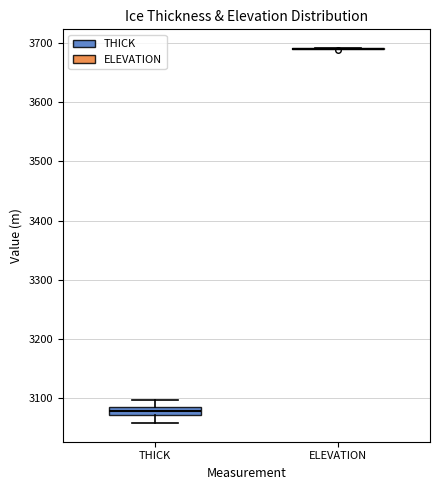

Which box is the tallest, from its lower edge to its upper edge?

THICK